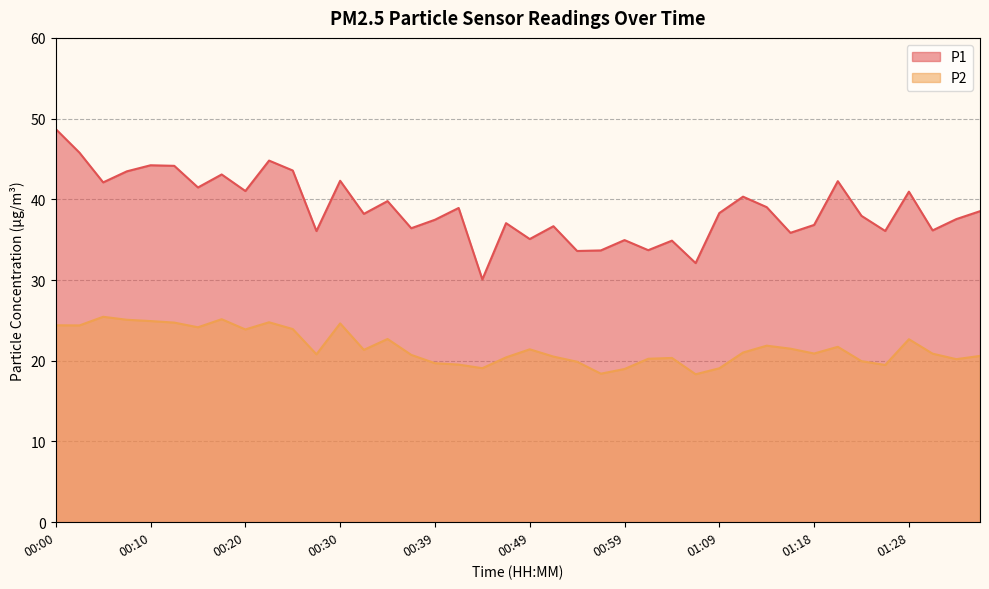

In P2, how many points are lower than both neighbors (excluding endpoints)?

11